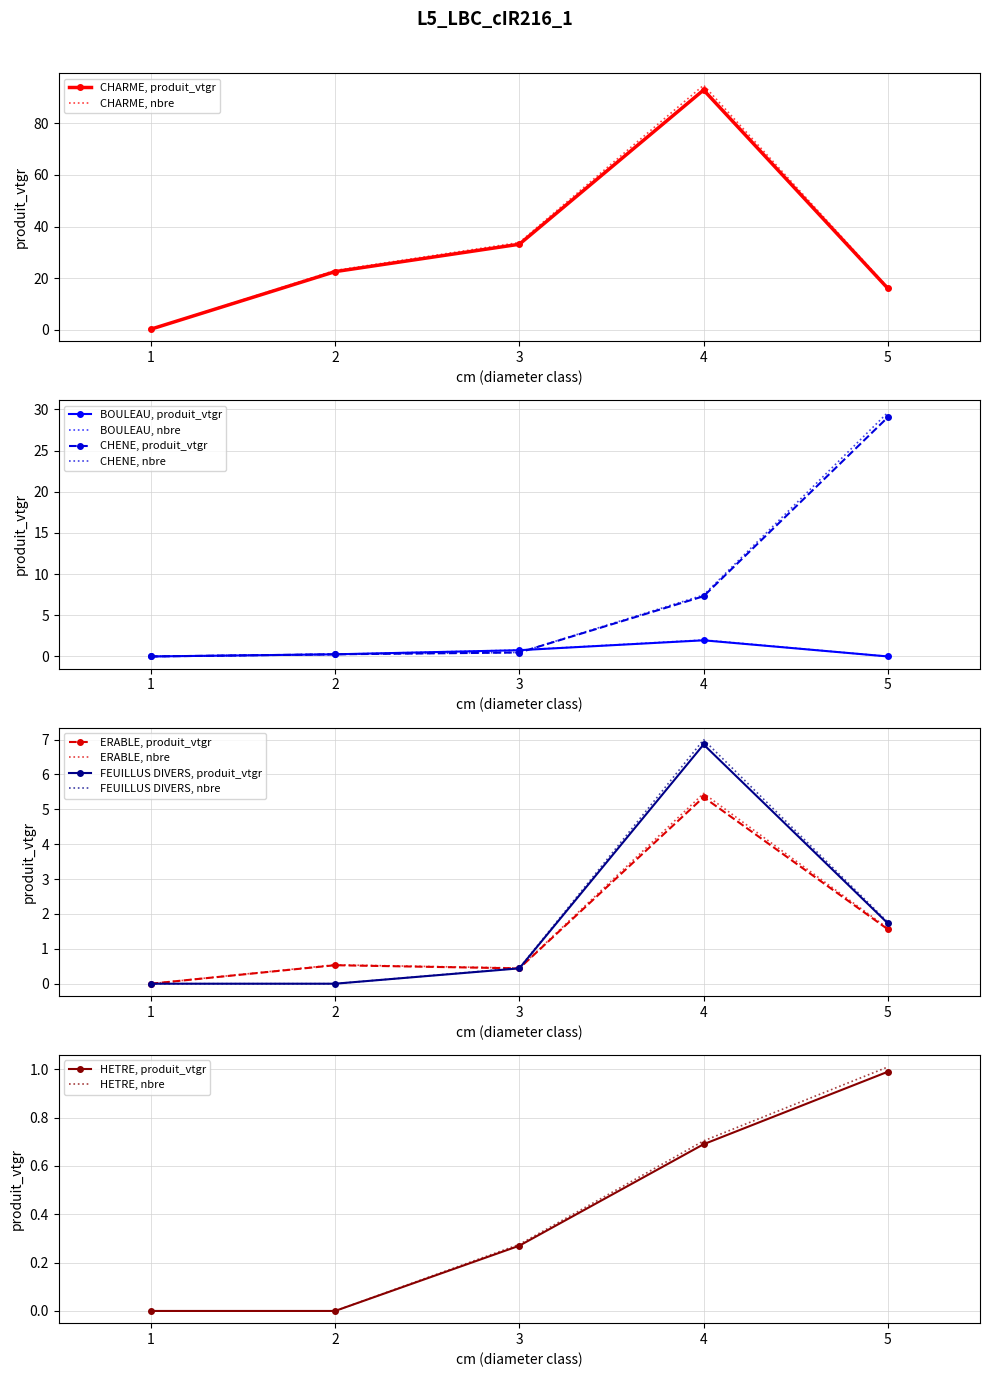

Reading left to right, list all the values displayed in this chart.

CHARME: 0.2	22.5	33.1	92.8	16.0
BOULEAU: 0.0	0.3	0.8	2.0	0.0
CHENE: 0.0	0.3	0.5	7.3	29.0
ERABLE: 0.0	0.5	0.4	5.3	1.6
FEUILLUS DIVERS: 0.0	0.0	0.4	6.9	1.7
HETRE: 0.0	0.0	0.3	0.7	1.0